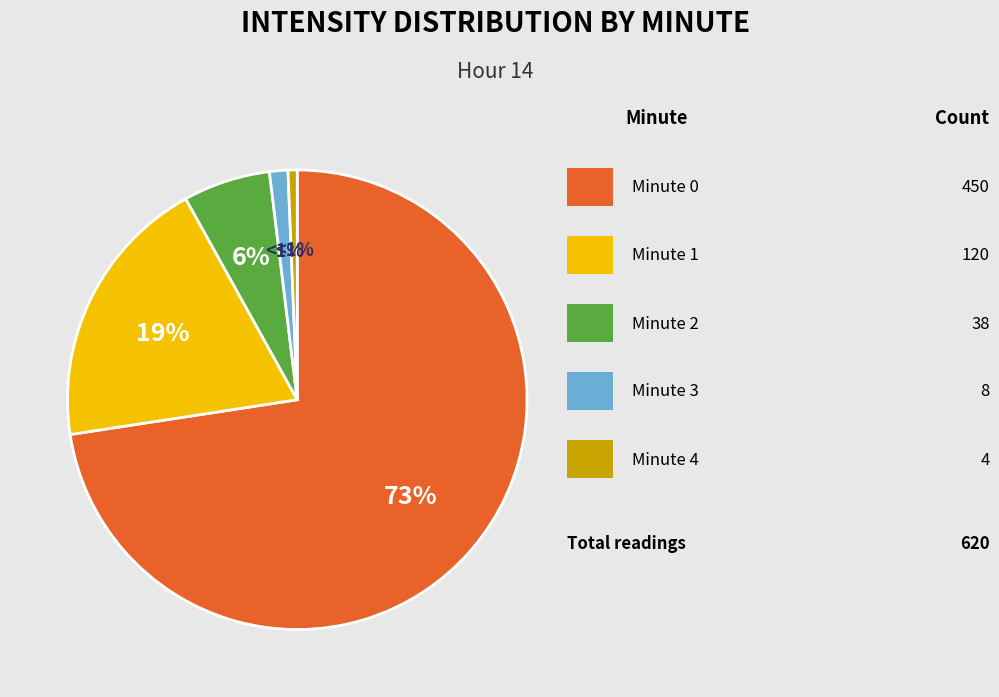

Is there any slice that represents more than half of the pie?

Yes